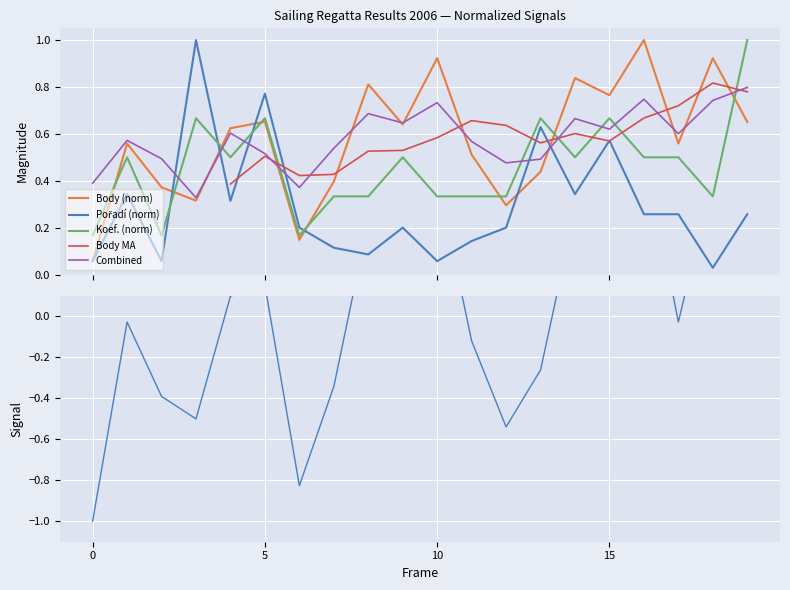

Which series ends up on top after the final intersection of Koef. (norm) and Body (norm)?

Koef. (norm)